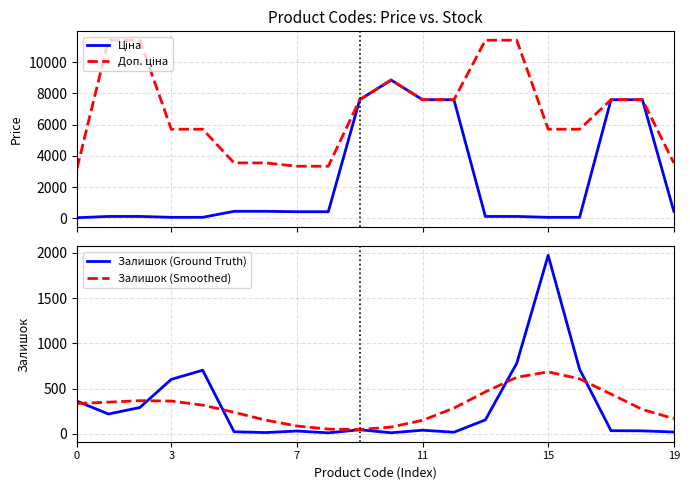

What is the lowest value of the Доп. ціна series?

3205.0